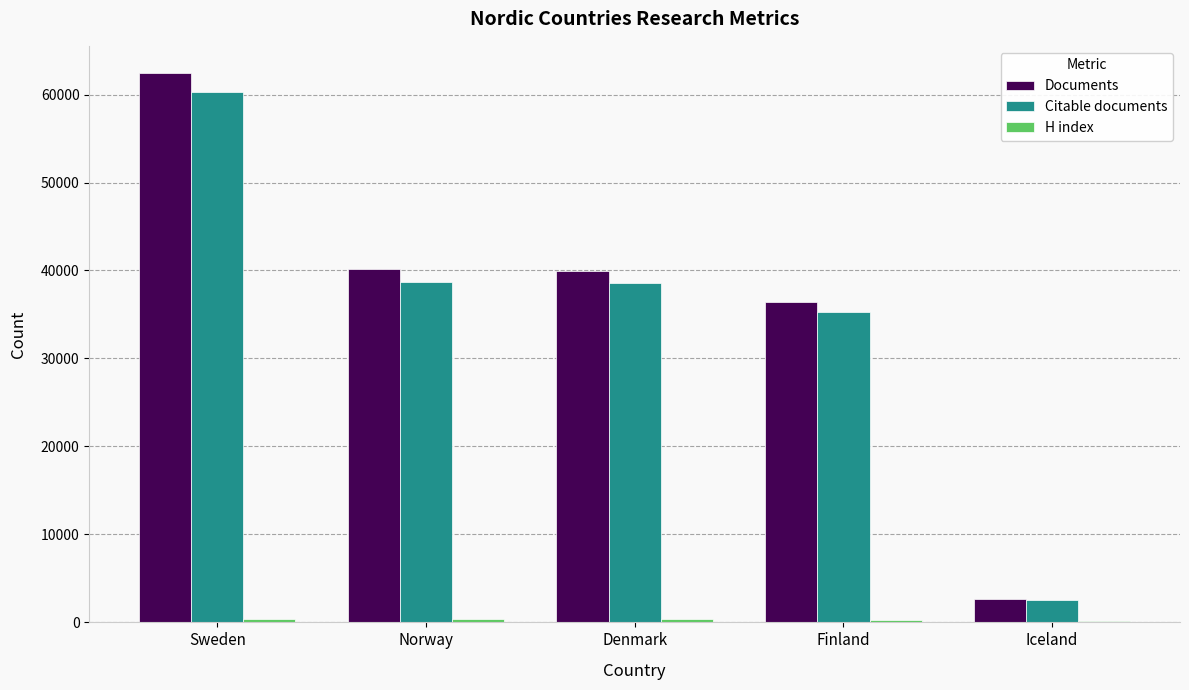

Is it true that Citable documents equals 60288 at Sweden?

True